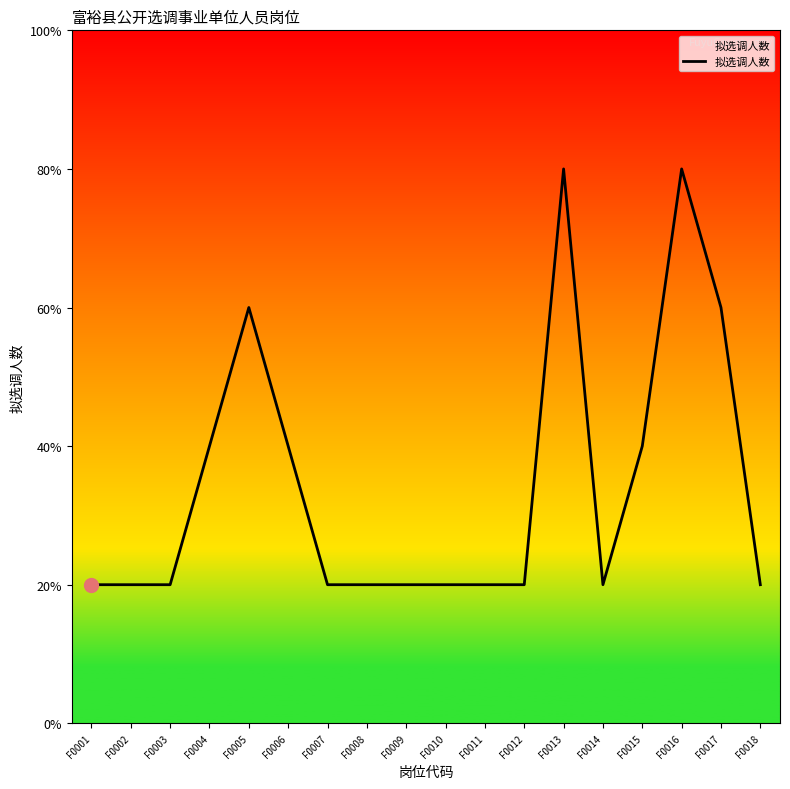

Between F0010 and F0016, which is larger?

F0016